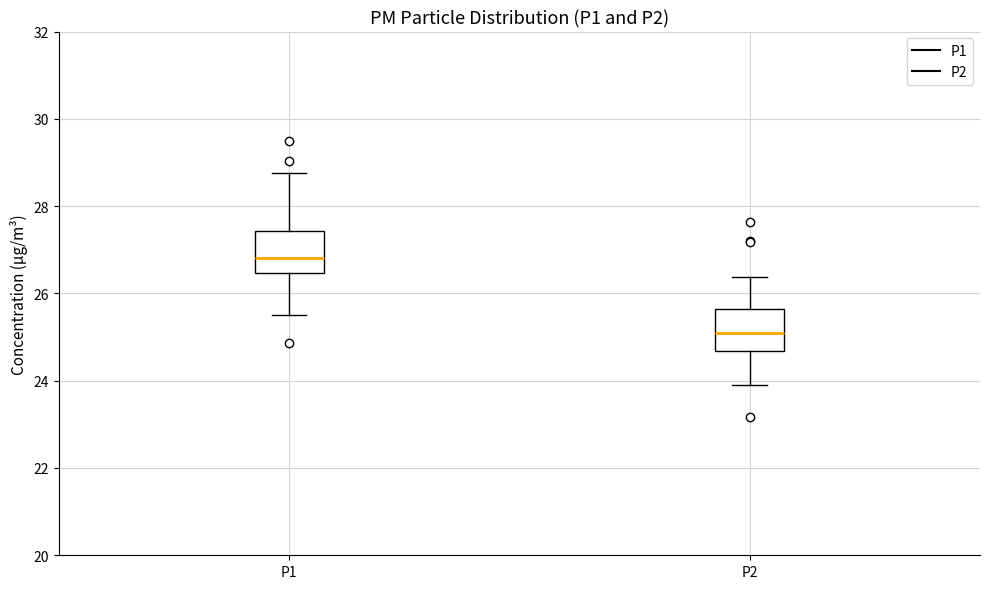

Reading left to right, transcribe this box plot: for each box, give where its median line is, the range the box spans, and where its two whiskers end, as read against the y-axis. The values are not printed on the chart, so give them approximately, as read against the axis.

P1: median 26.8, box 26.4 to 27.4, whiskers 25.6 to 28.8
P2: median 25.2, box 24.6 to 25.6, whiskers 24.0 to 26.4